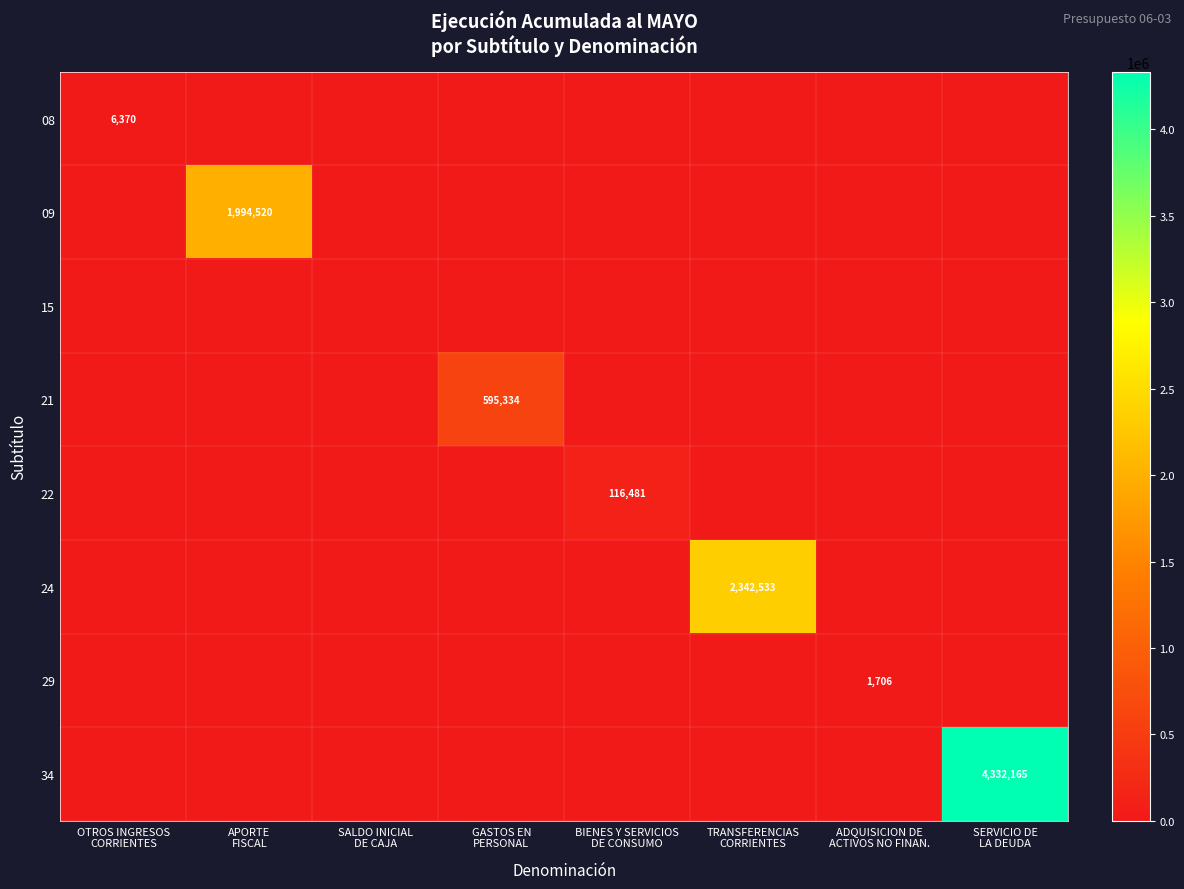

At which label does 15 reach its minimum?

OTROS INGRESOS CORRIENTES